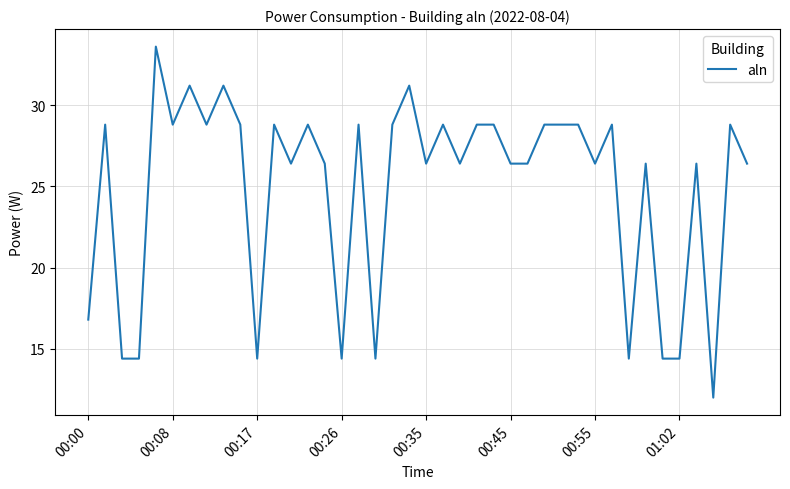

What is the maximum value shown in the chart?

33.6